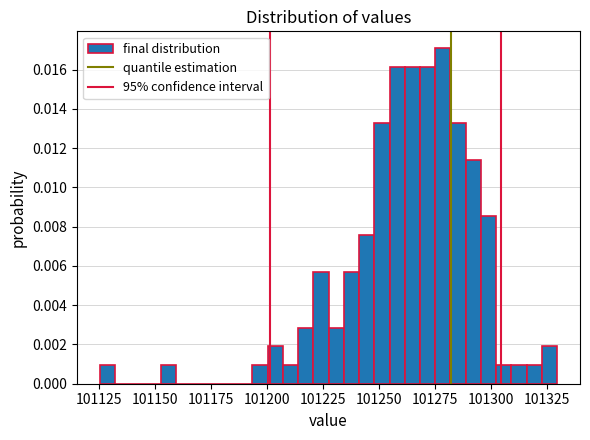

Around what value on the x-axis is the tallest bar? Give the approximate position of its centre, as read against the axis.

101280